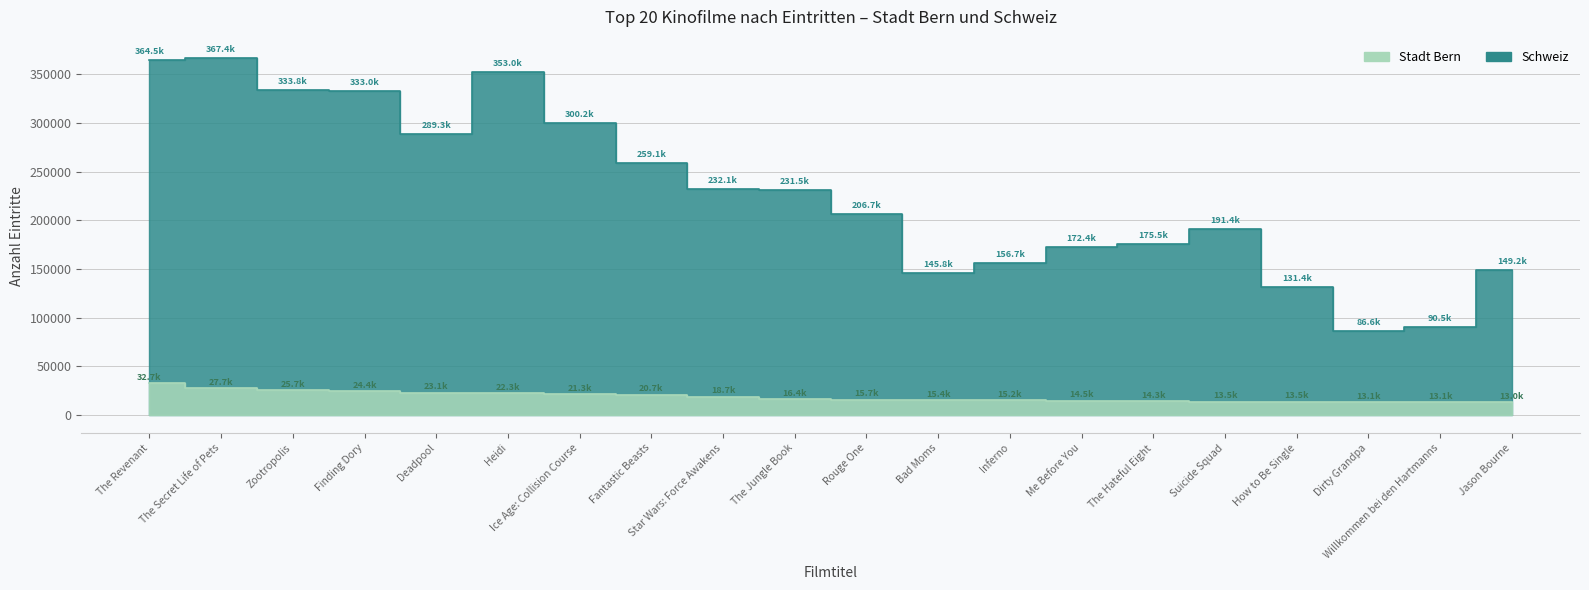

At Willkommen bei den Hartmanns, list the series in order from largest to smallest.

Schweiz, Stadt Bern